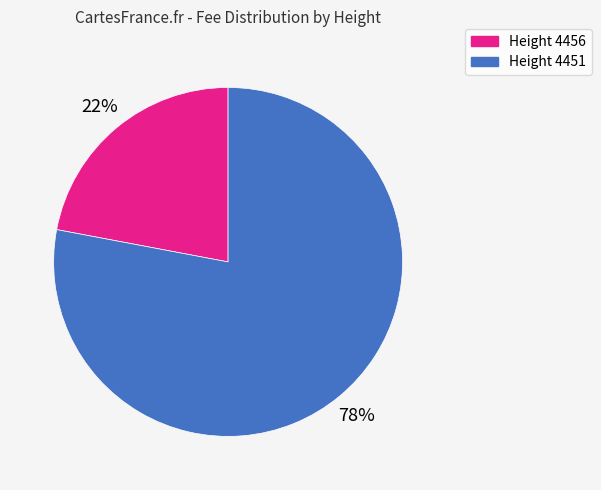

Is it true that Height 4451 is 68% of the pie?

False